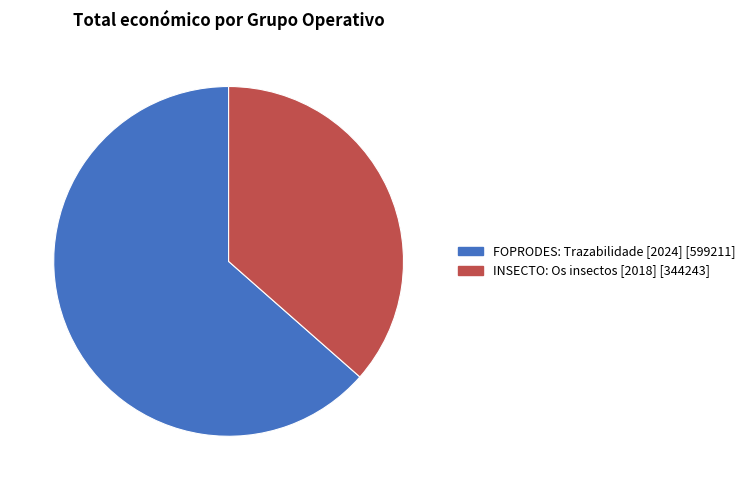

Is FOPRODES: Trazabilidade [2024] the majority of the pie?

Yes